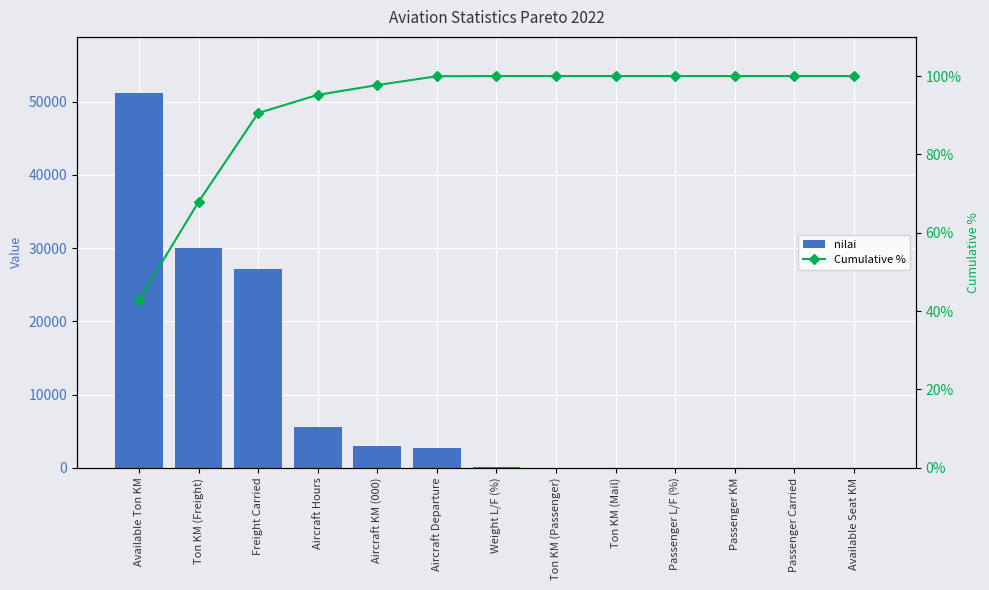

At which label is Cumulative % closest to 71?

Ton KM (Freight)